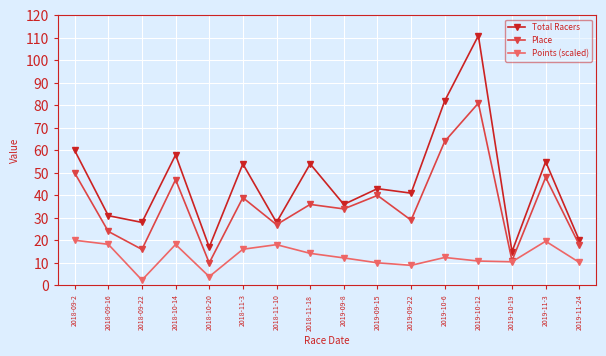

True or false: Place has more than 0 points higher than both neighbors.

True